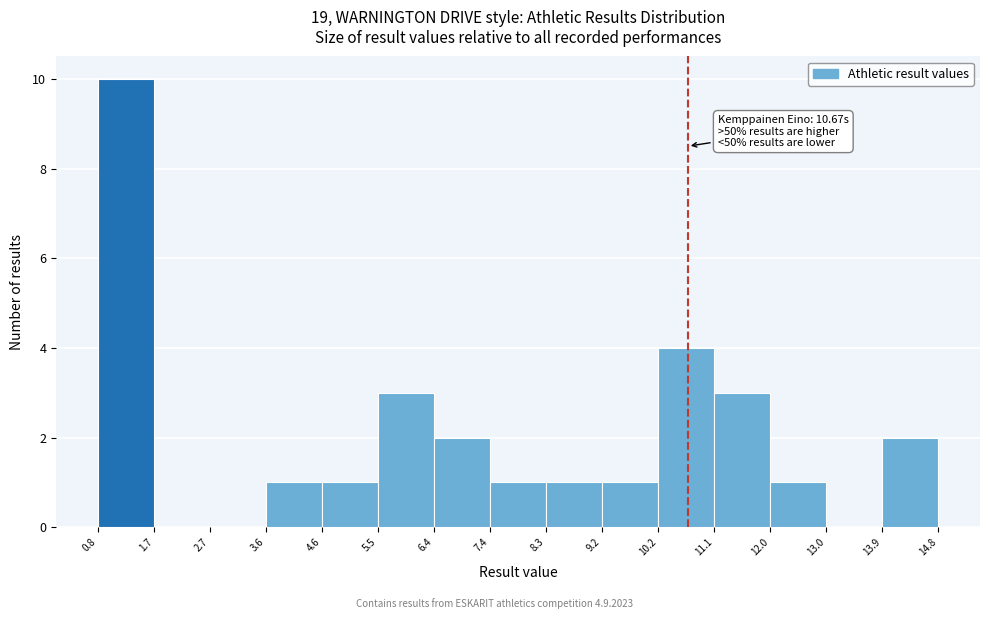

Over which range of the x-axis is the bar tallest?

0.8 to 1.7